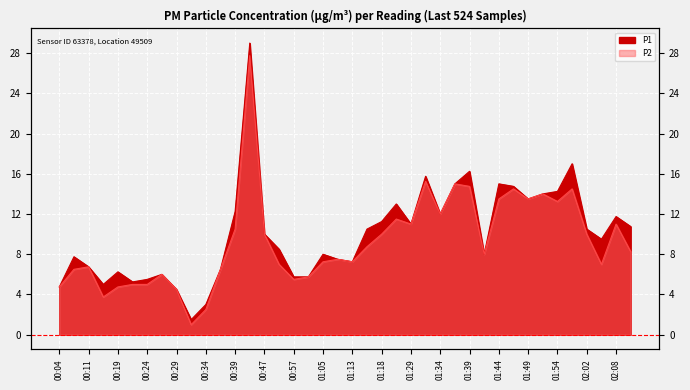

Is it true that P1 equals 15.0 at 01:44?

True